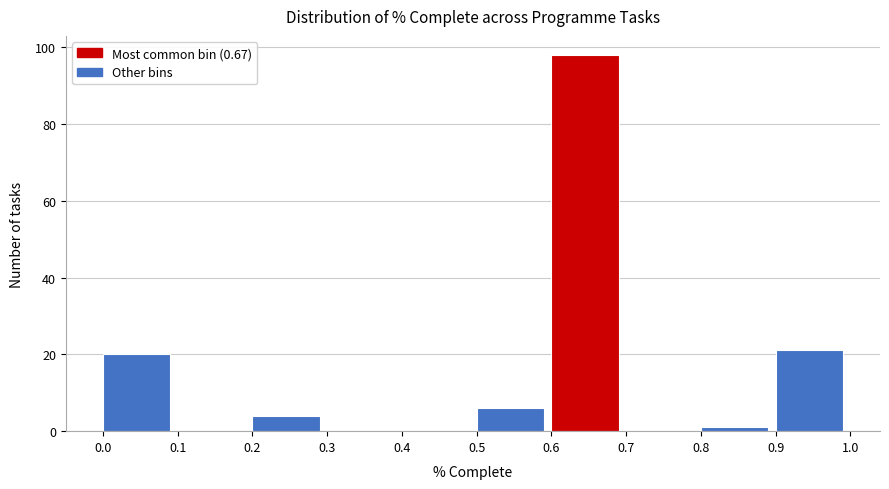

Over which range of the x-axis is the bar tallest?

0.6 to 0.7